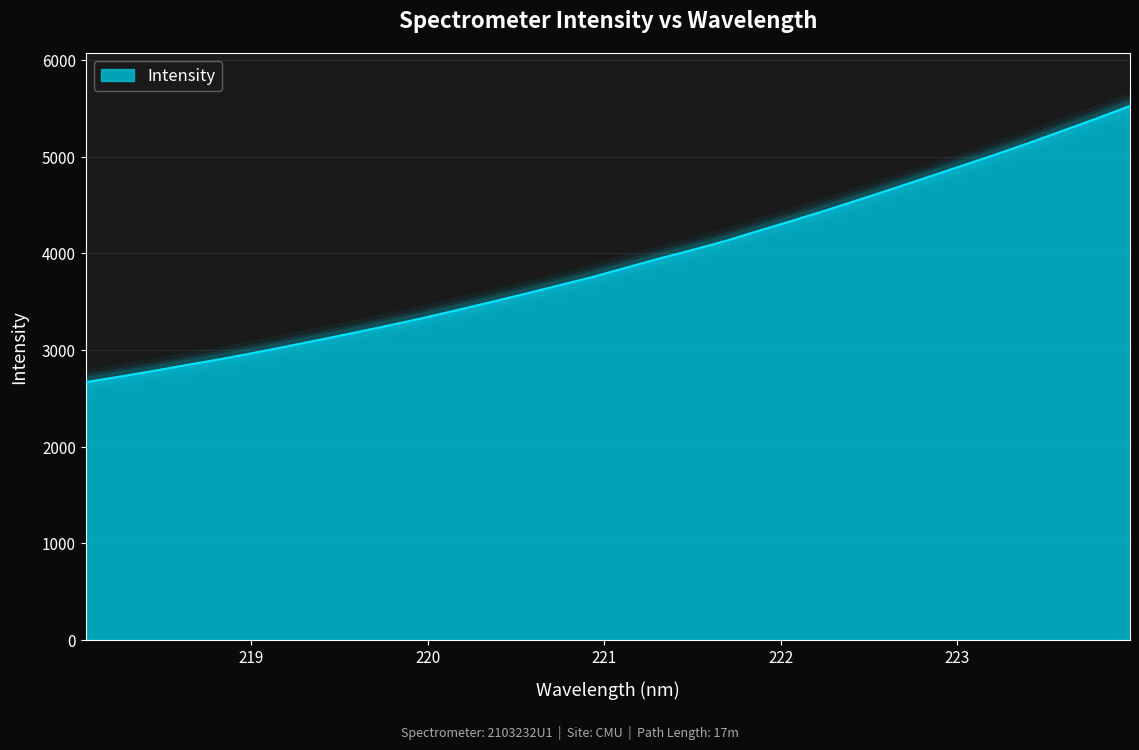

What is the difference between the maximum and minimum values?

2857.6